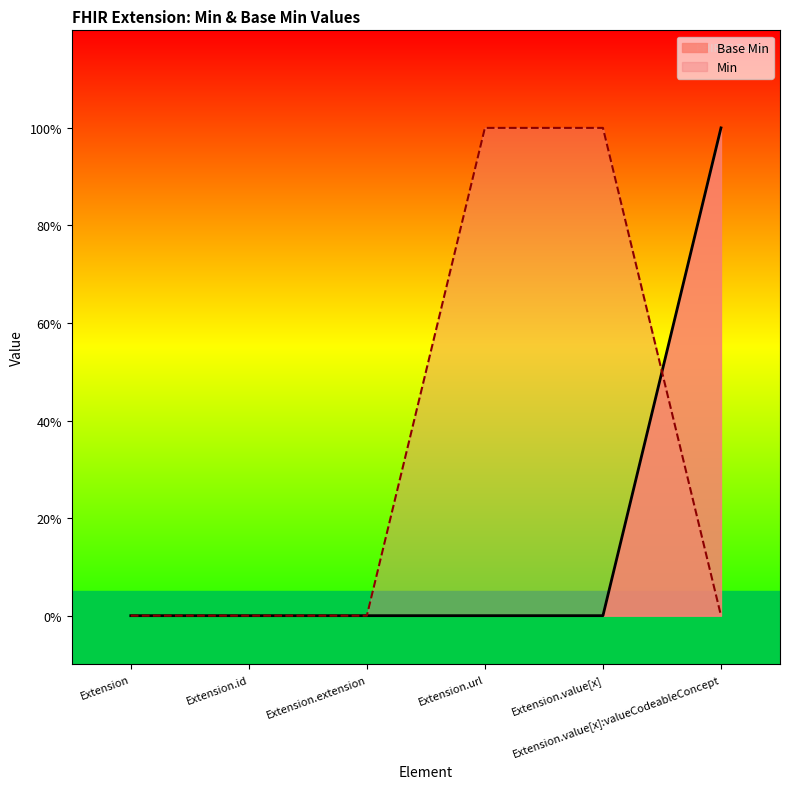

Rank the categories by value from lowest to highest.

Extension, Extension.id, Extension.extension, Extension.url, Extension.value[x], Extension.value[x]:valueCodeableConcept